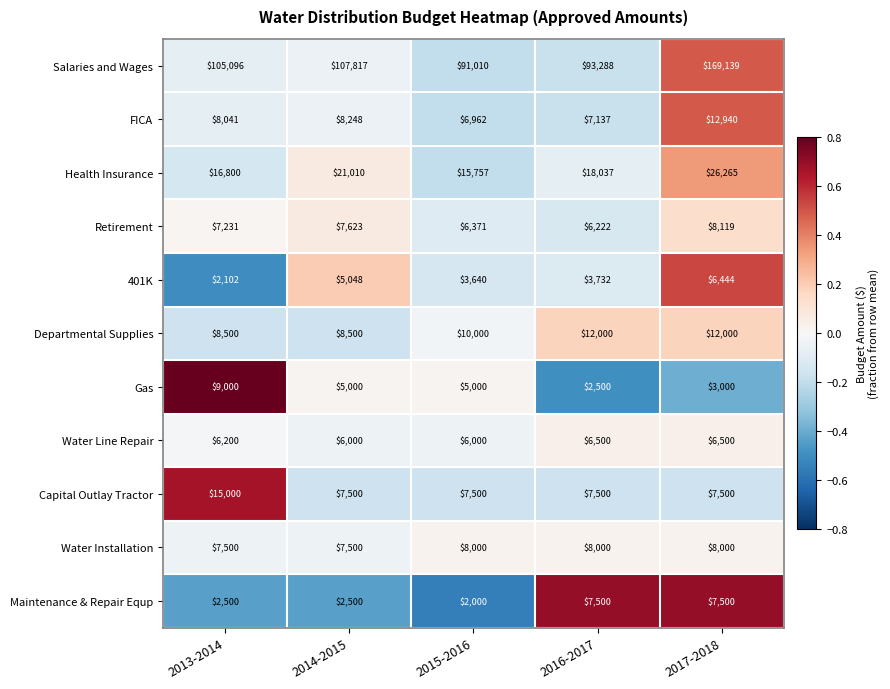

Which series has the largest range (max minus min)?

Salaries and Wages